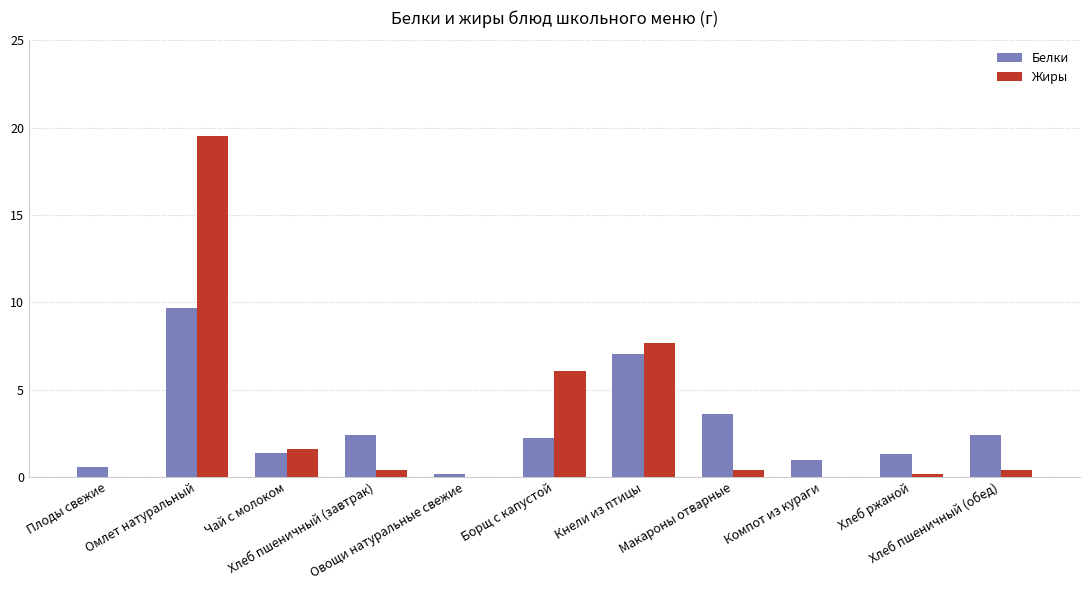

The Жиры series shows 0.0 at Компот из кураги. True or false?

True